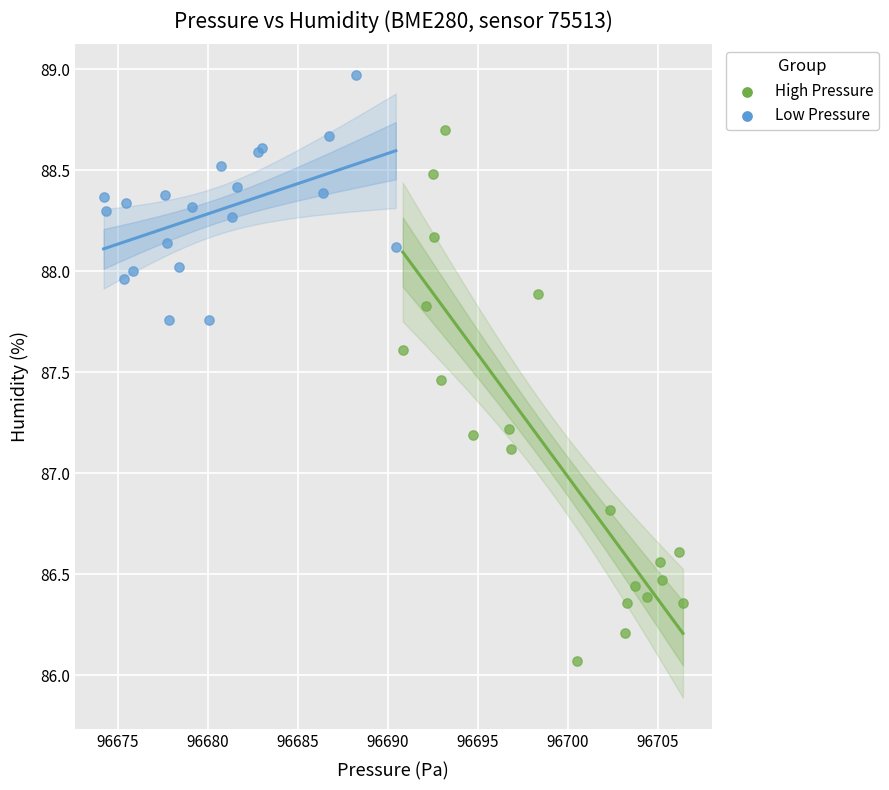

Which series contains the lowest Y value?

High Pressure